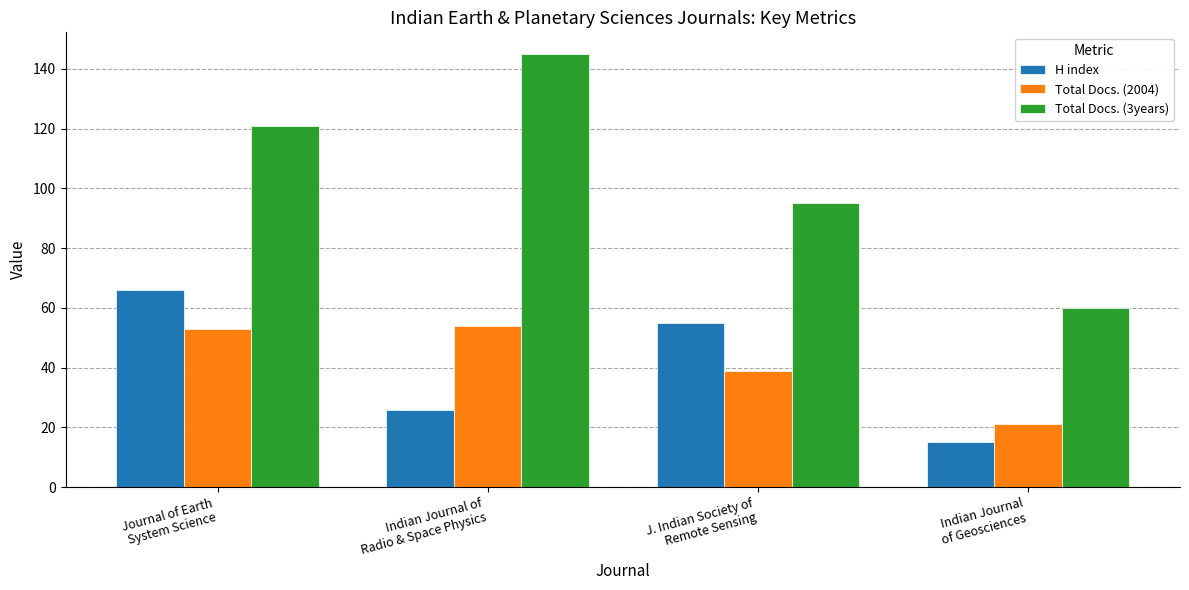

Are the bars grouped side by side (vs. stacked)?

Yes